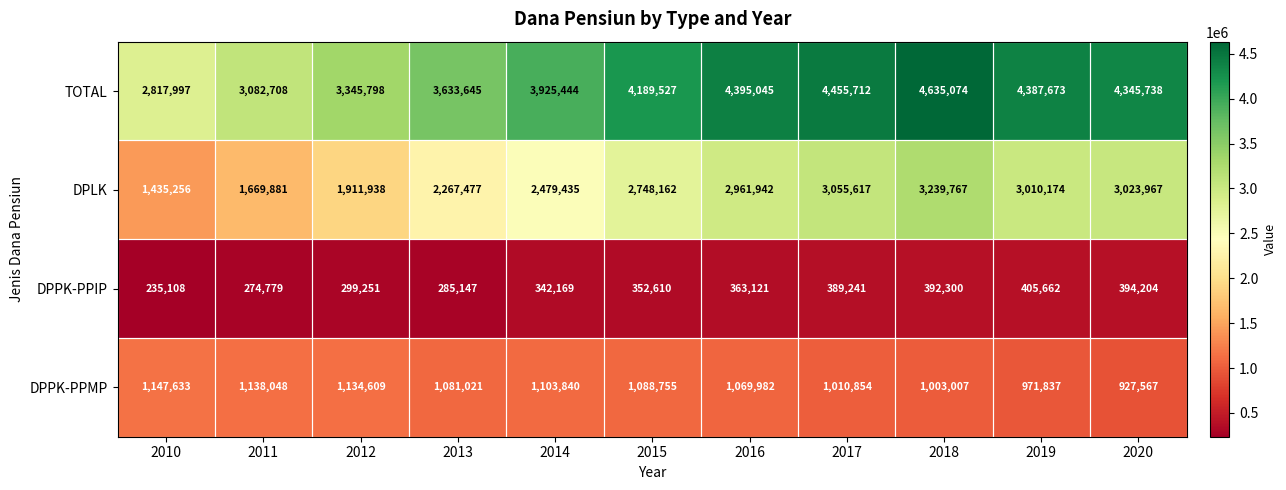

At which category does the chart reach its minimum across all series?

2010